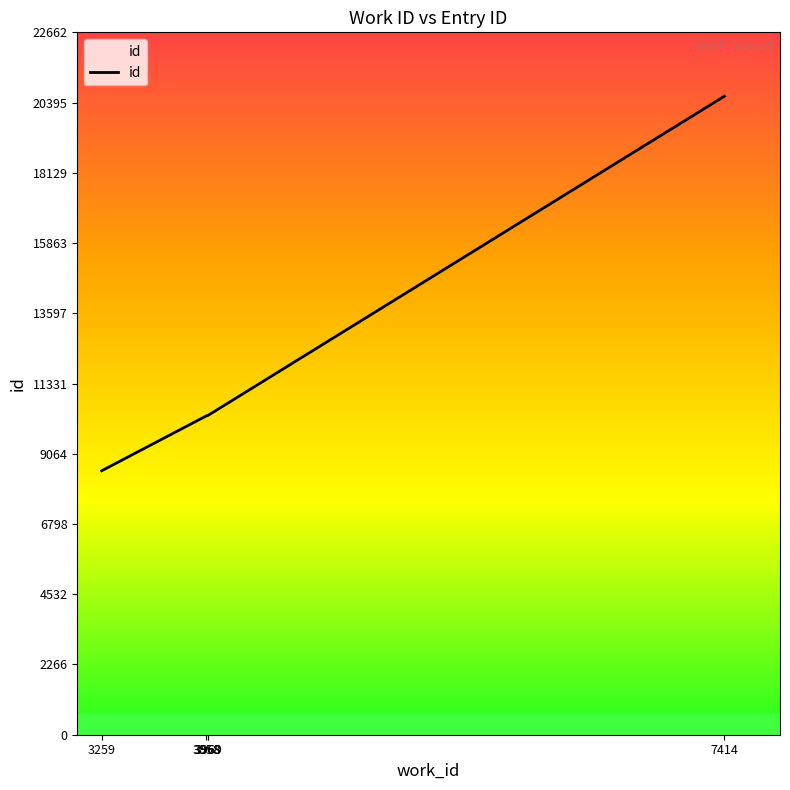

What is the sum of the values at 7414 and 3969?

30907